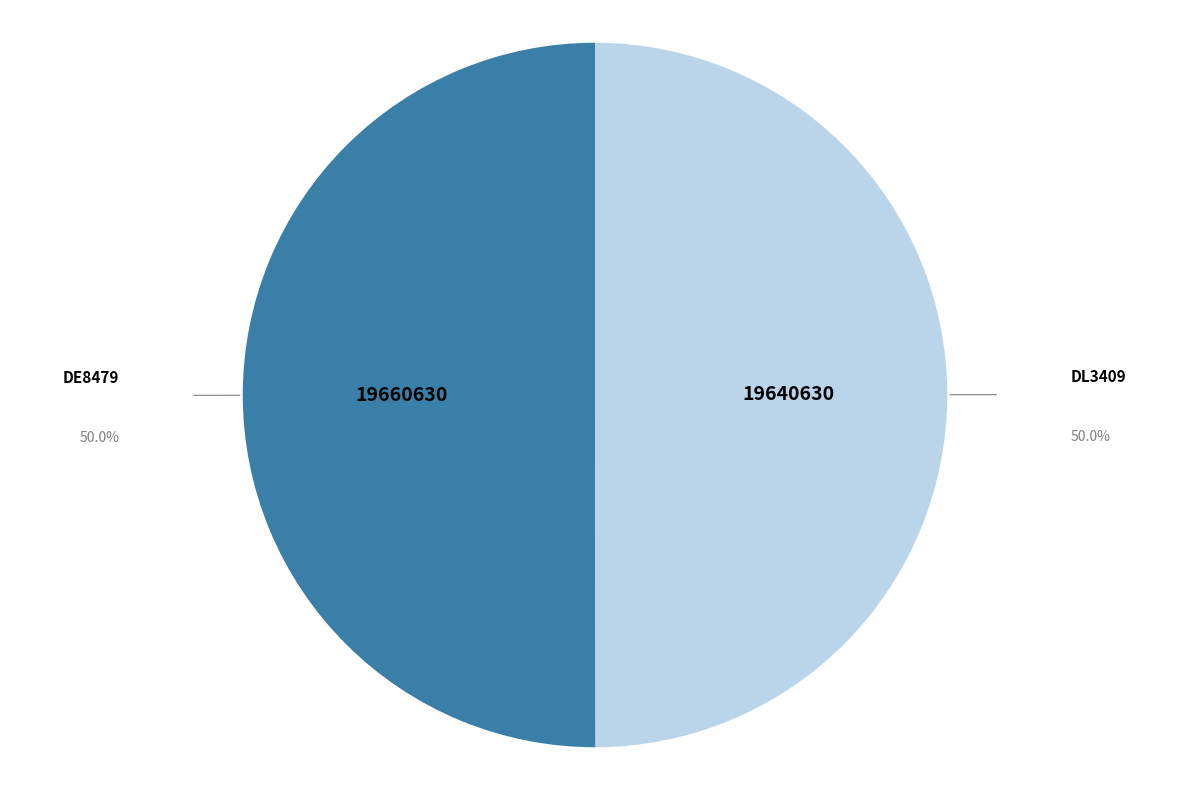

Approximately how many times larger is the value at DL3409 compared to DE8479?

1.0